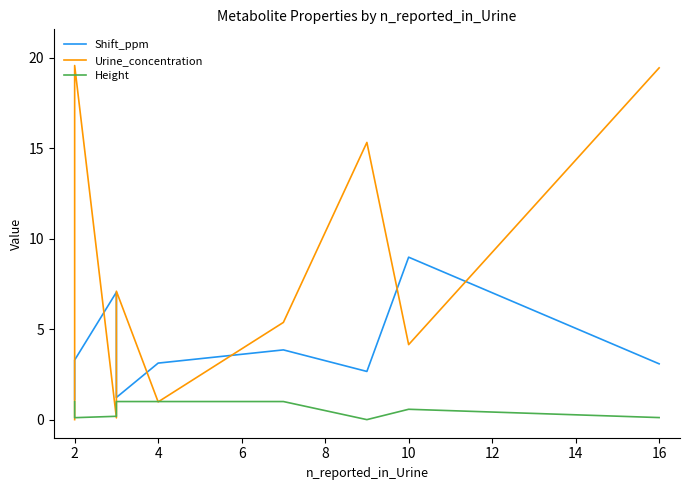

Is it true that Height equals 1.0 at 10?

False